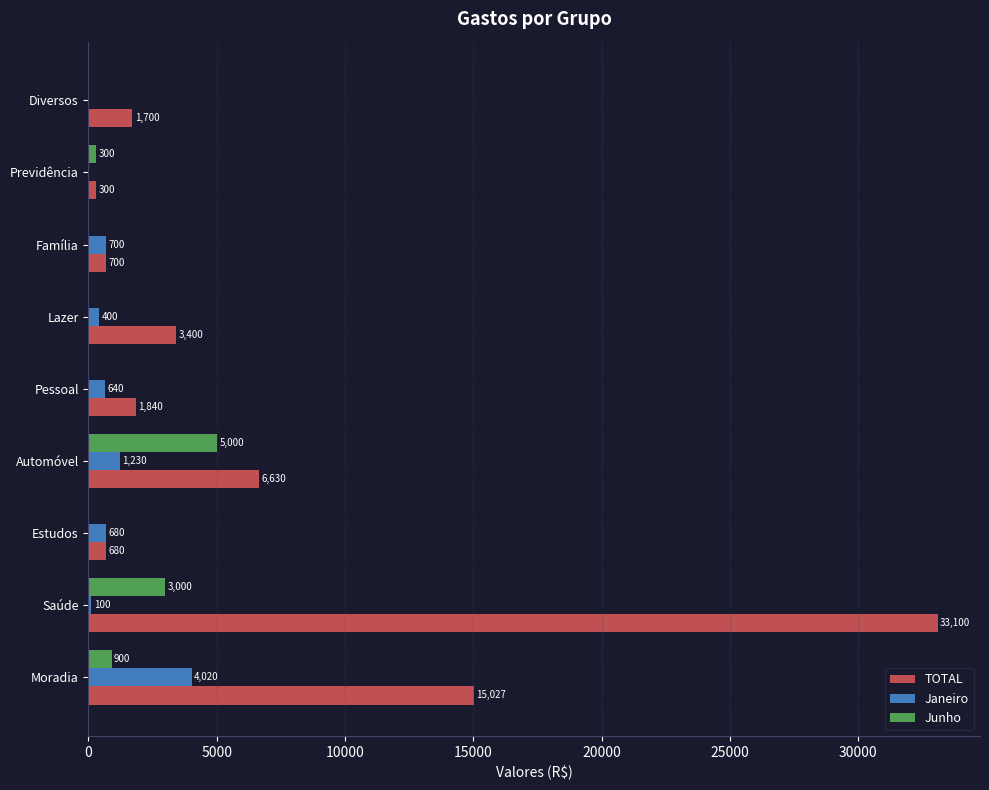

What is the sum of all TOTAL values?

63377